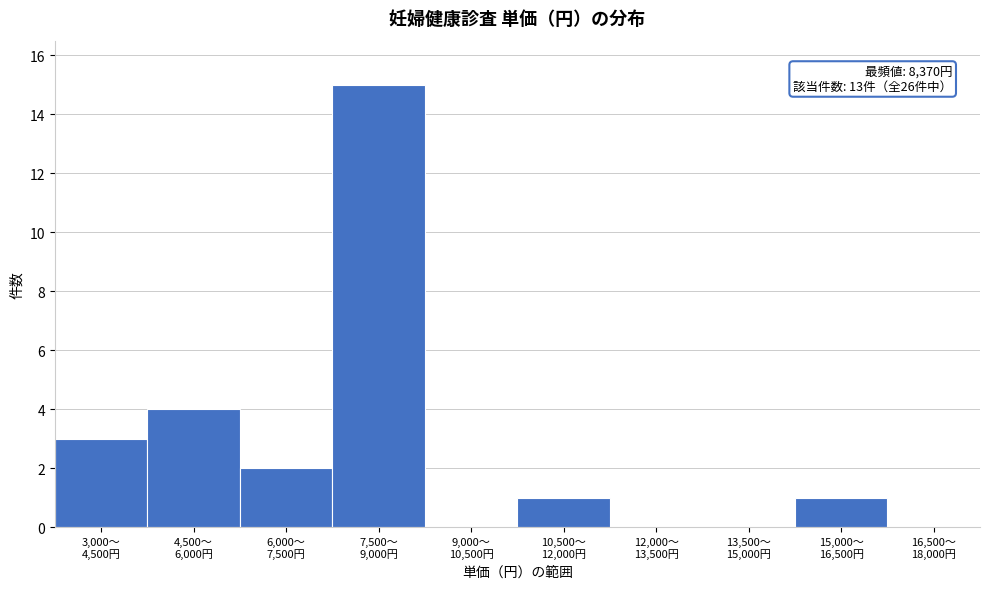

What is the sum of all values?

26